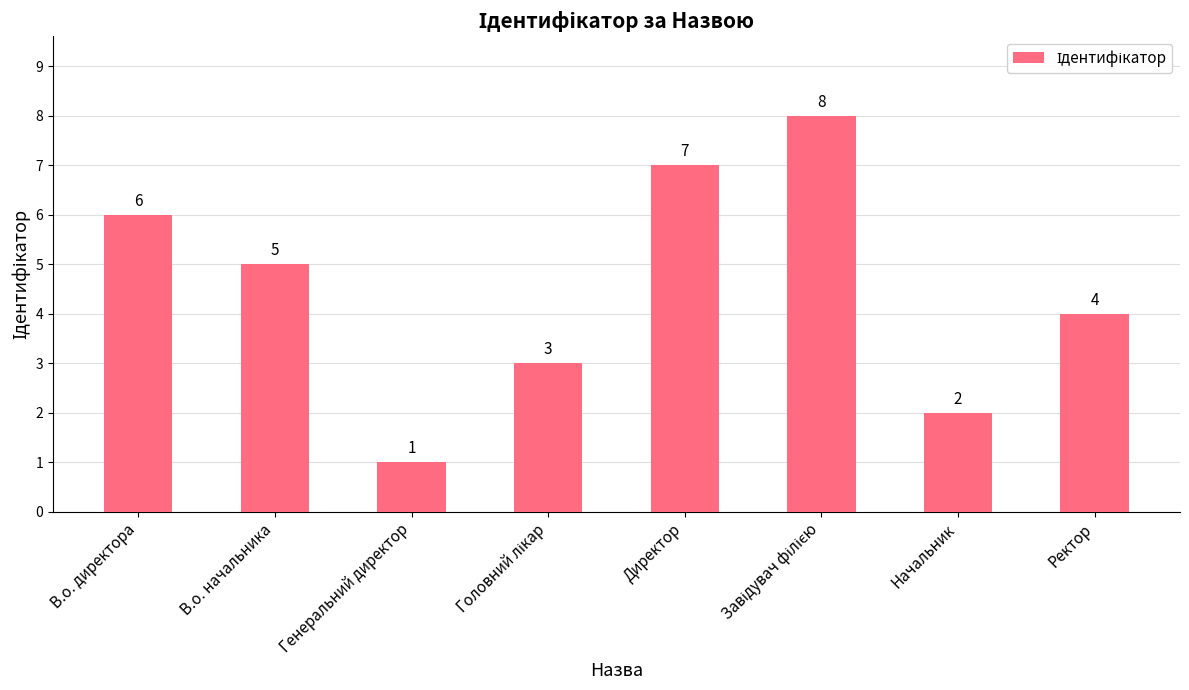

Which category has the lowest value across all series?

Генеральний директор